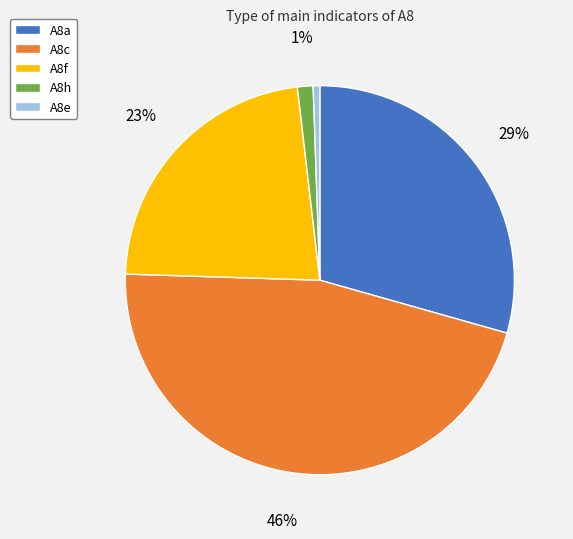

The A8a slice represents 29% of the pie. True or false?

True